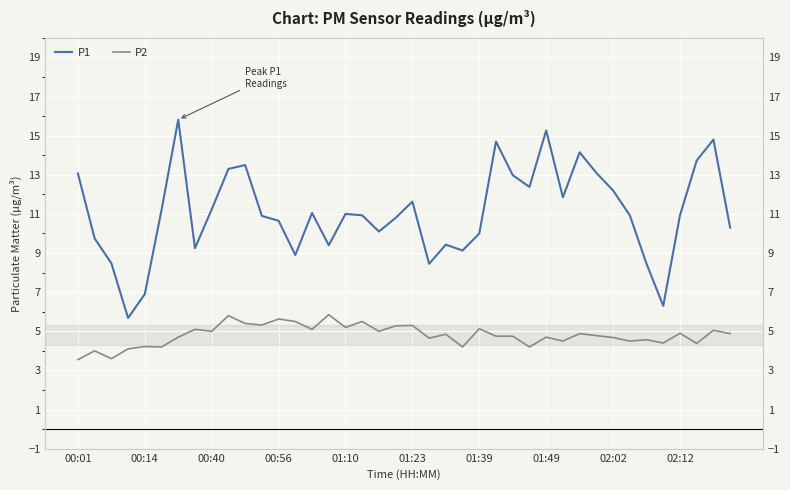

List the series in order of their overall mean, lowest first.

P2, P1